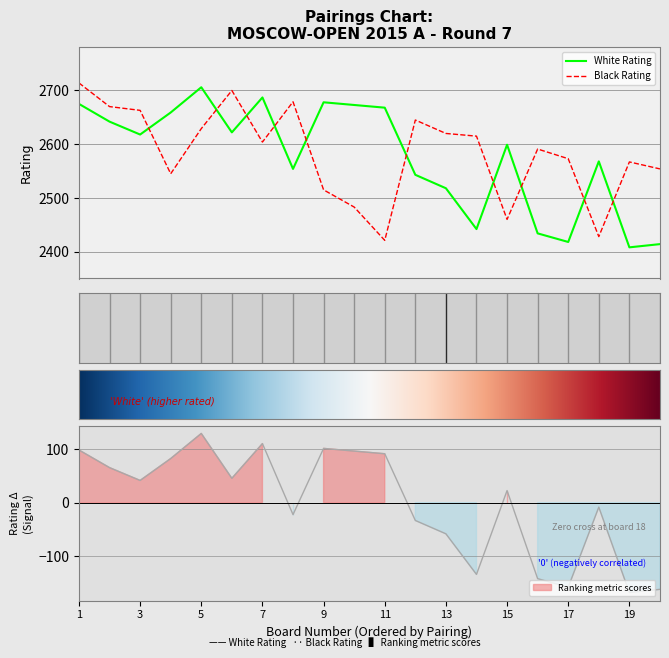

What are all the series names shown in the legend?

White Rating, Black Rating